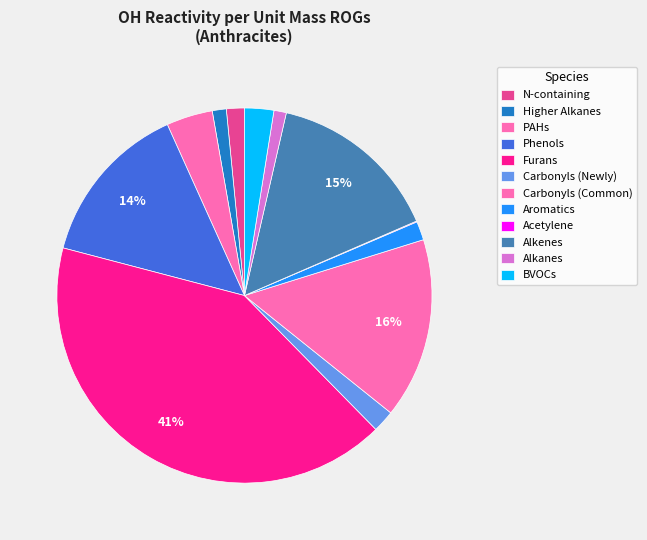

Count the number of slices in the pie.

12